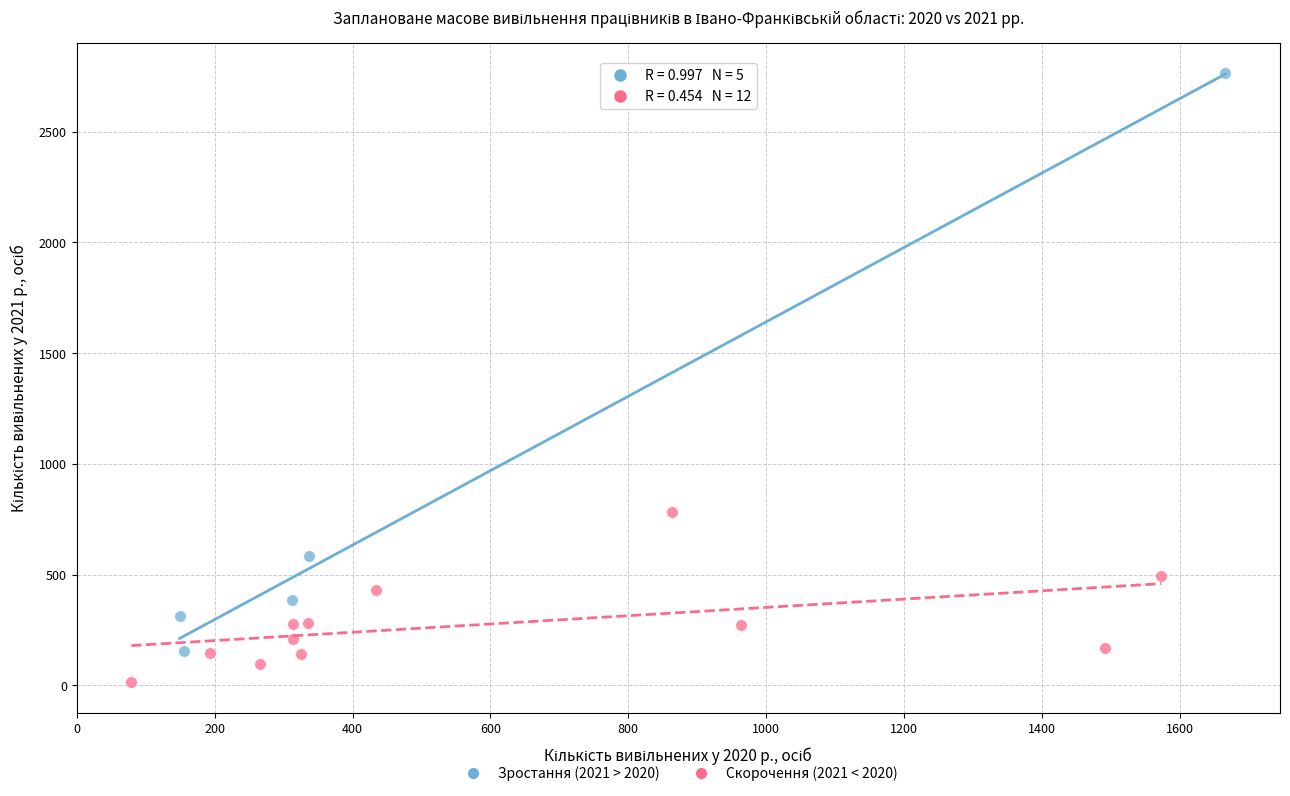

Which series reaches the maximum Y coordinate?

Зростання (2021 > 2020)